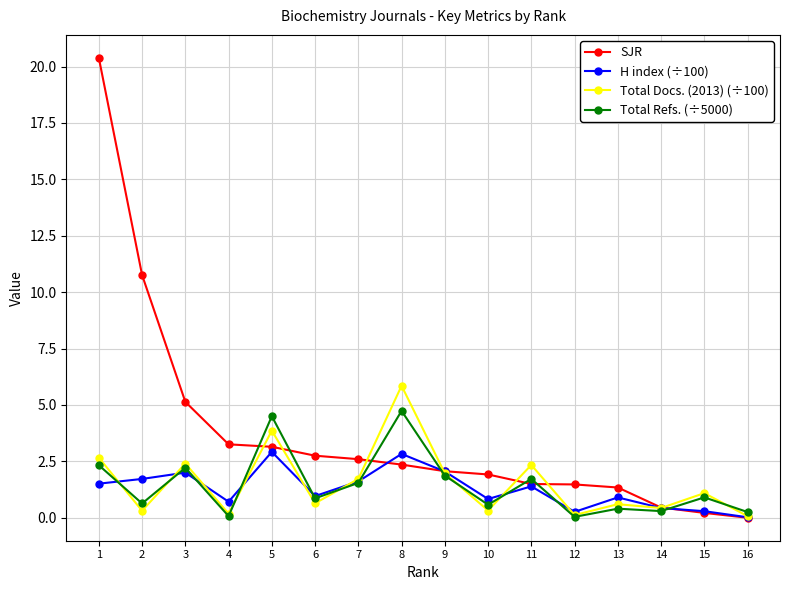

What value does the SJR series have at 3?

5.1